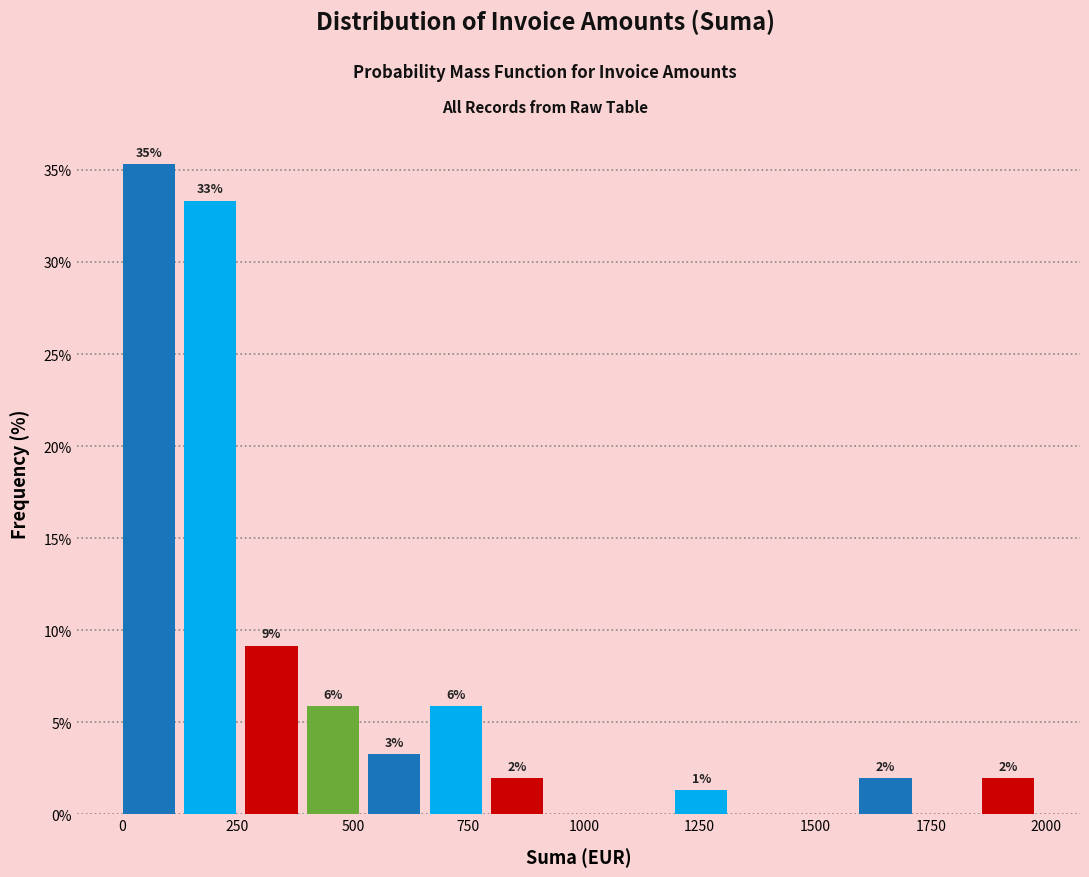

Read against the x-axis, roughly where is the centre of the tallest bar?

50